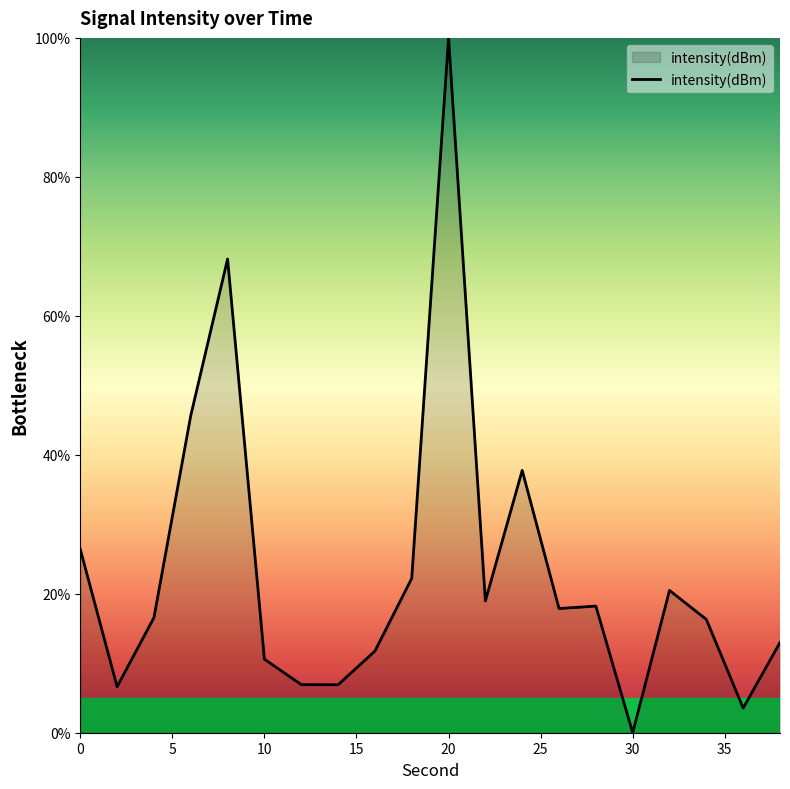

What is the greatest value displayed?

100.0